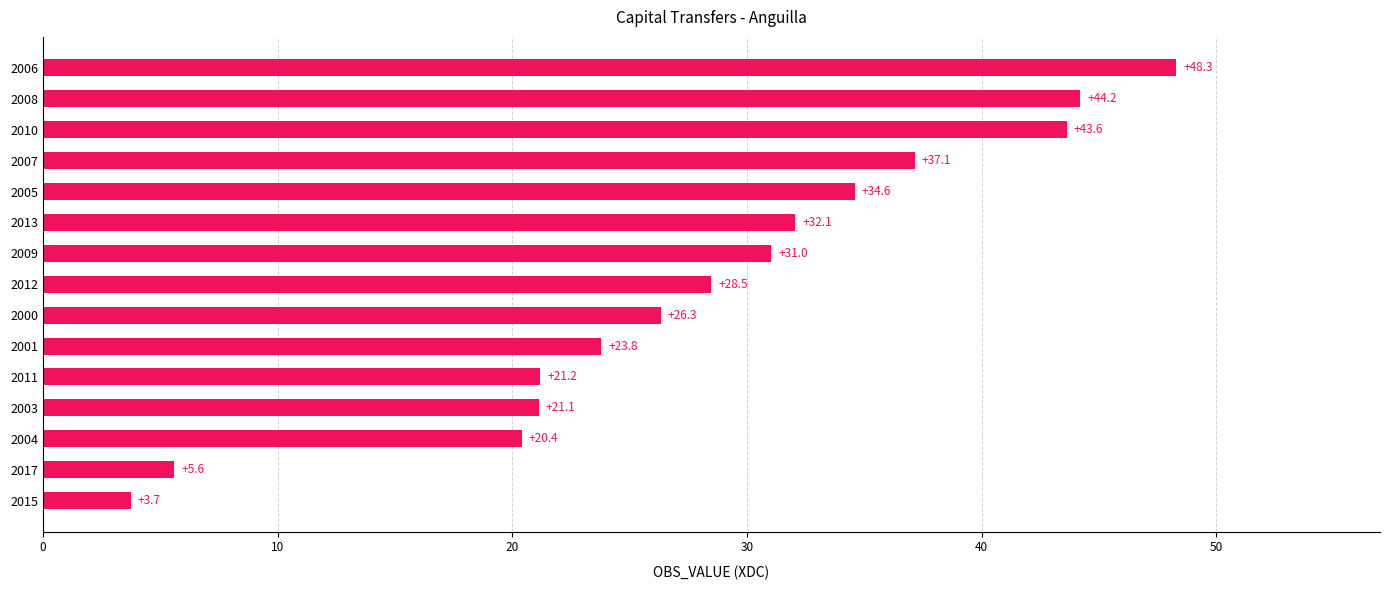

Rank the categories by value from lowest to highest.

2015, 2017, 2004, 2003, 2011, 2001, 2000, 2012, 2009, 2013, 2005, 2007, 2010, 2008, 2006